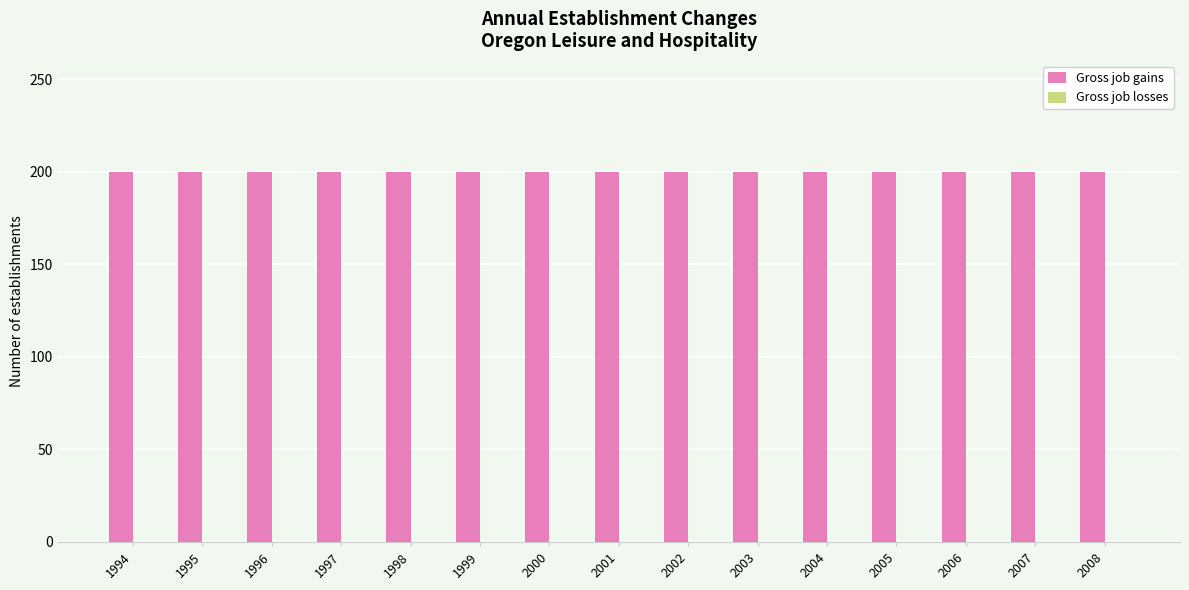

How many bars are there in each group?

2